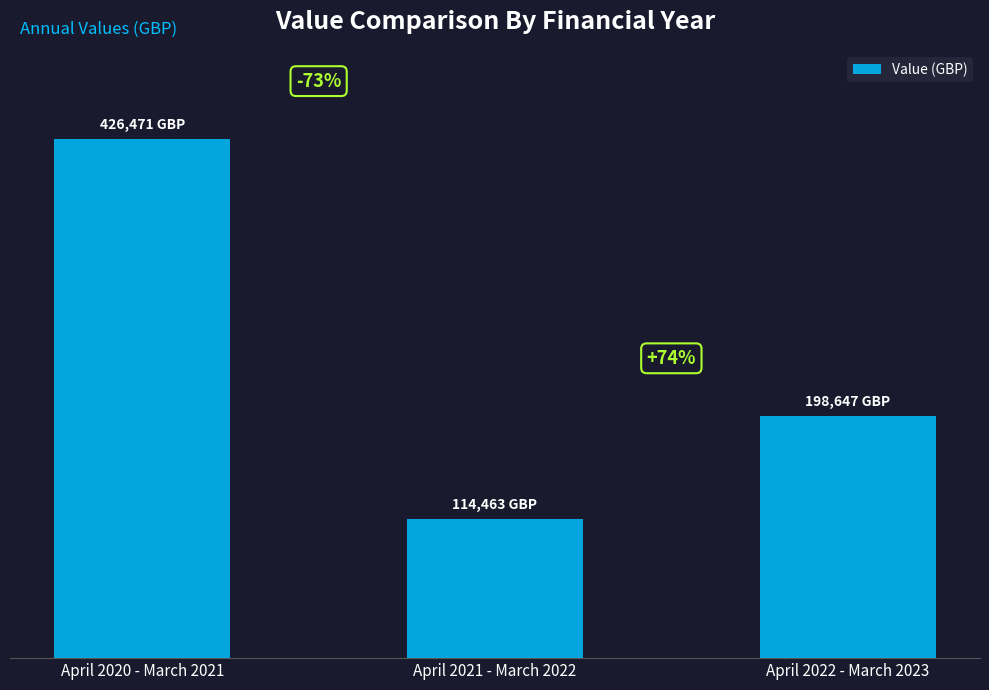

What is the sum of the values at April 2021 - March 2022 and April 2020 - March 2021?

540934